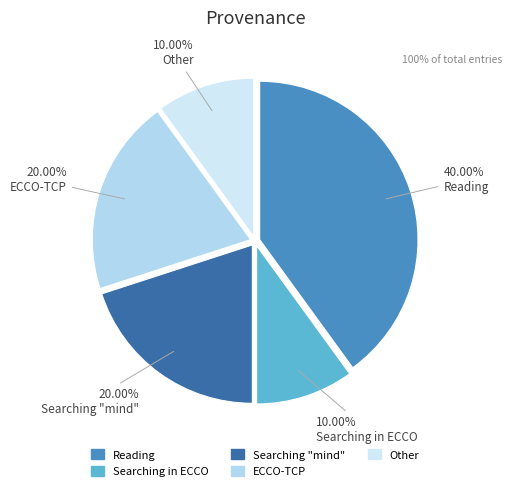

Does any single category account for the majority?

No